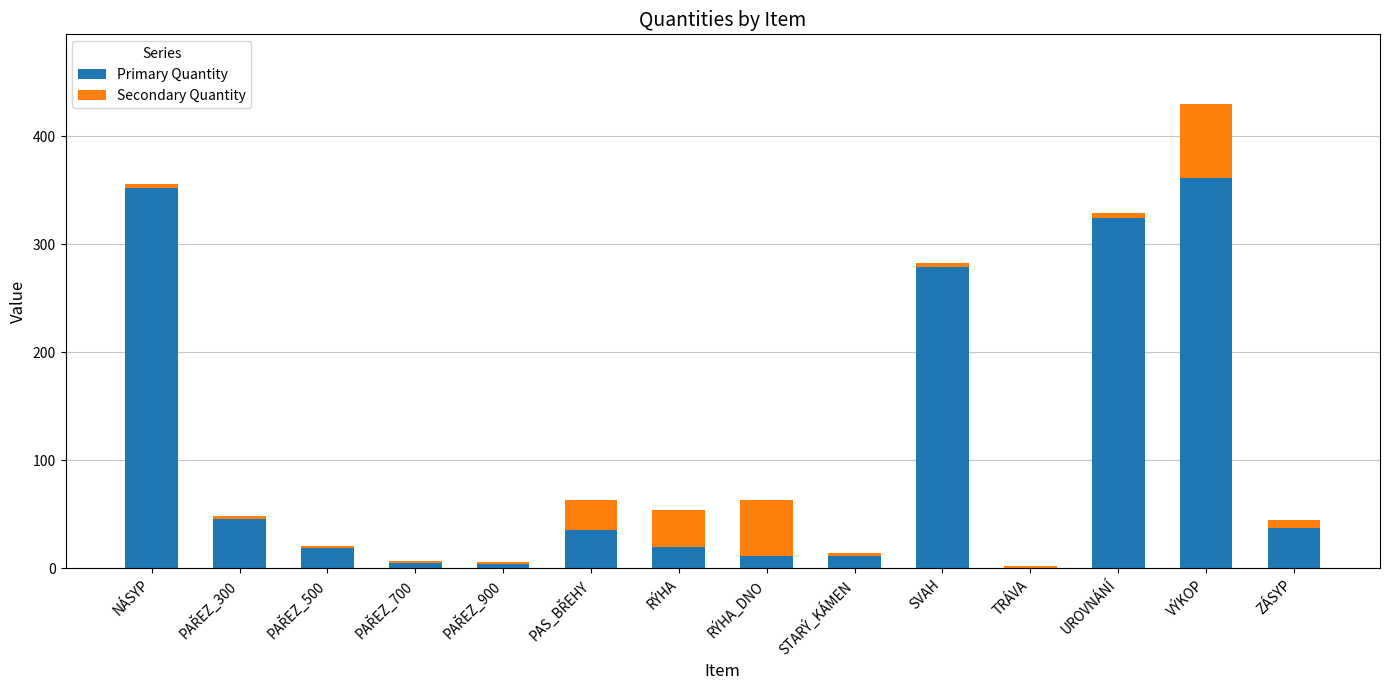

How many series are shown in this chart?

2